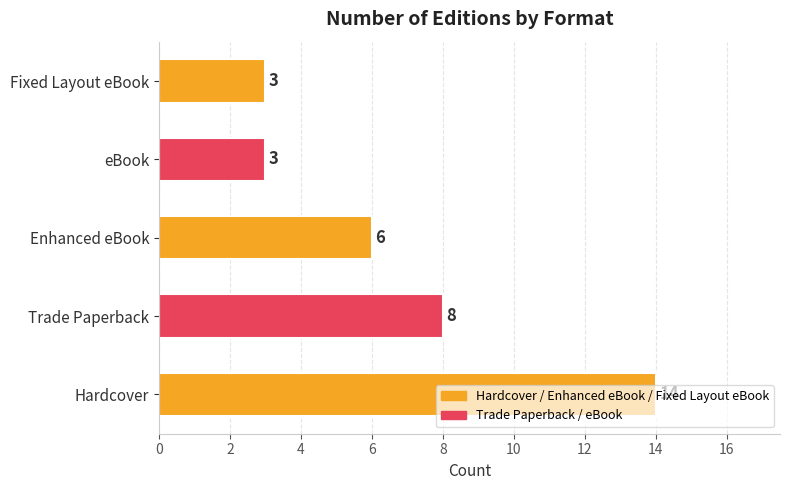

How many bars are there in total?

5